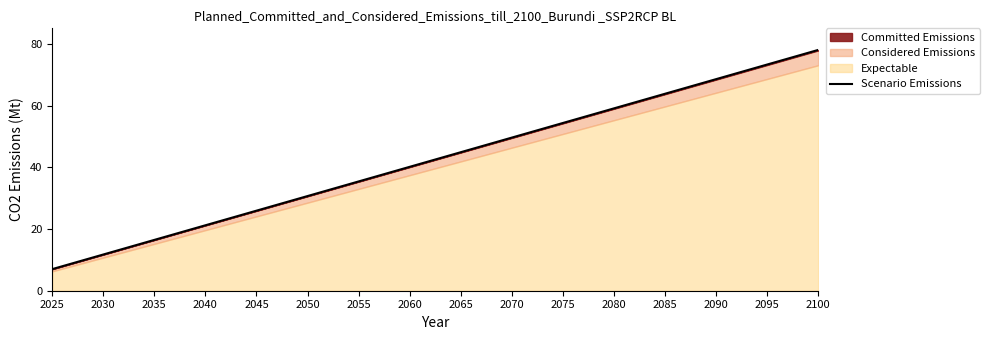

List the labels in order of value, smallest first.

2025, 2030, 2035, 2040, 2045, 2050, 2055, 2060, 2065, 2070, 2075, 2080, 2085, 2090, 2095, 2100